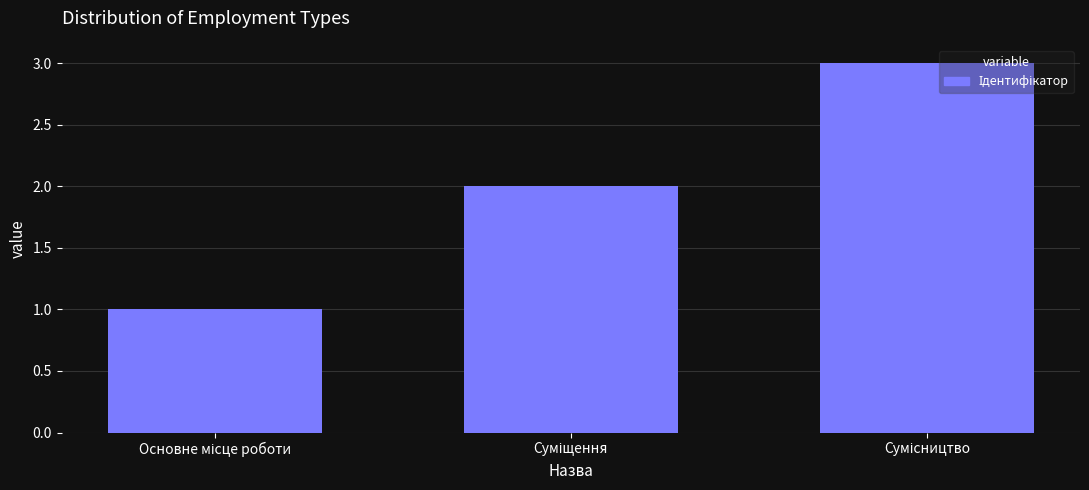

What is the greatest value displayed?

3